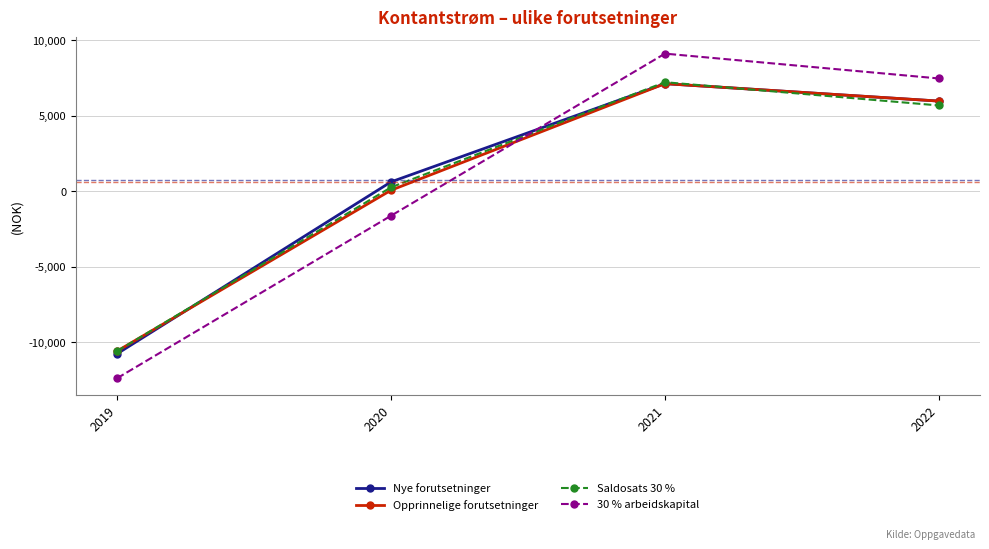

Between which two adjacent categories do Opprinnelige forutsetninger and 30 % arbeidskapital first intersect?

2020 and 2021